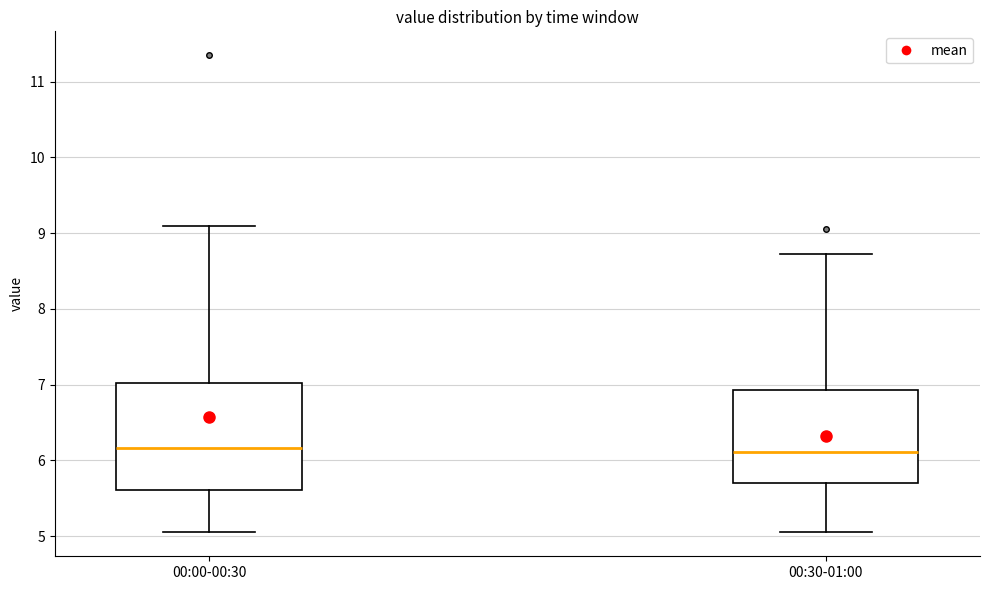

Comparing the boxes themselves (not the whiskers), which one is the tallest?

00:00-00:30